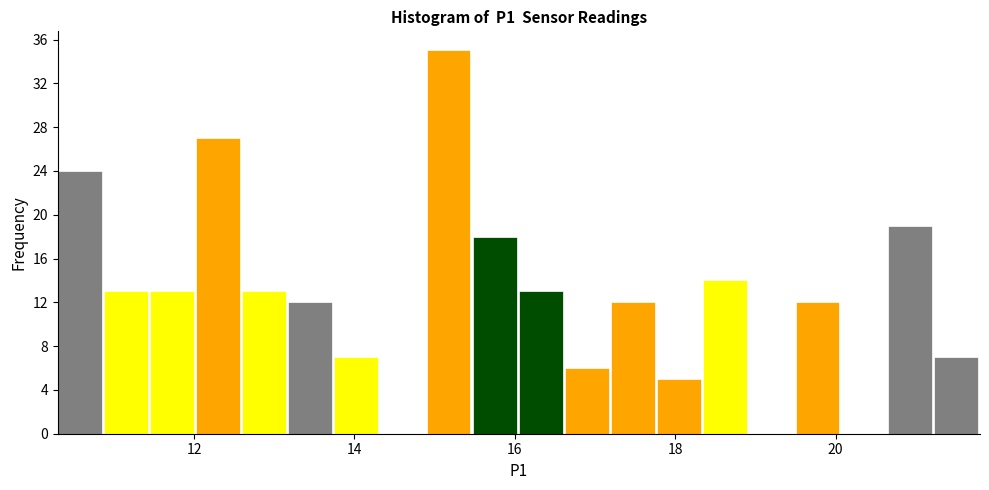

Read against the x-axis, roughly where is the centre of the tallest bar?

15.2